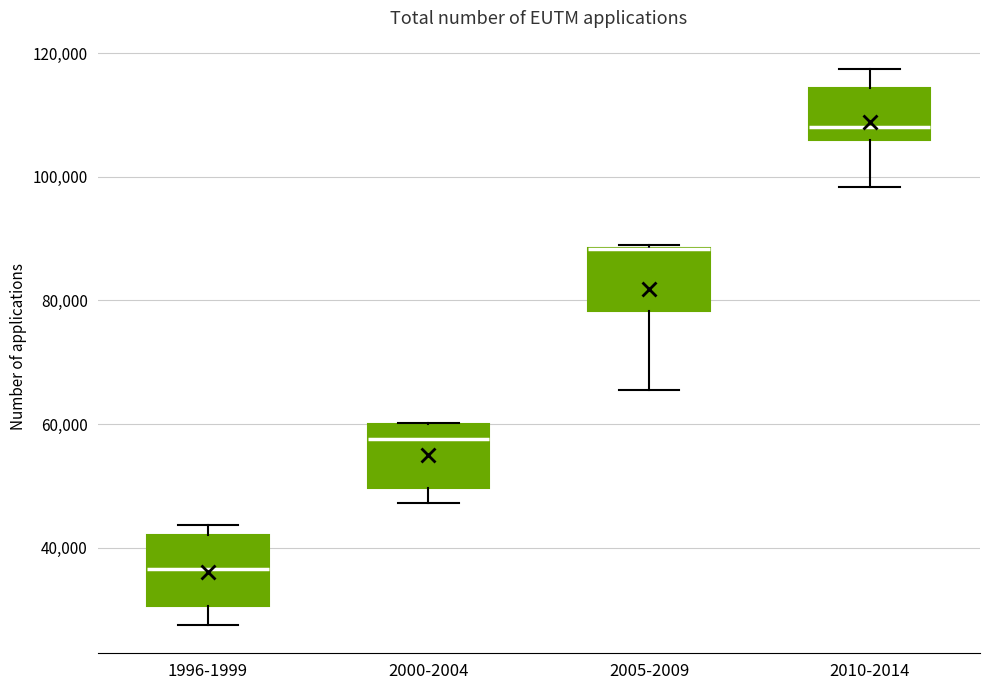

Reading left to right, read every box against the y-axis: the position of its median line, the range the box covers, and the ends of its whiskers. The values are not printed on the chart, so give them approximately, as read against the axis.

1996-1999: median 36000, box 30000 to 42000, whiskers 28000 to 44000
2000-2004: median 58000, box 50000 to 60000, whiskers 48000 to 60000
2005-2009: median 88000 (drawn on the box's upper edge), box 78000 to 88000, whiskers 66000 to 88000
2010-2014: median 108000, box 106000 to 114000, whiskers 98000 to 118000